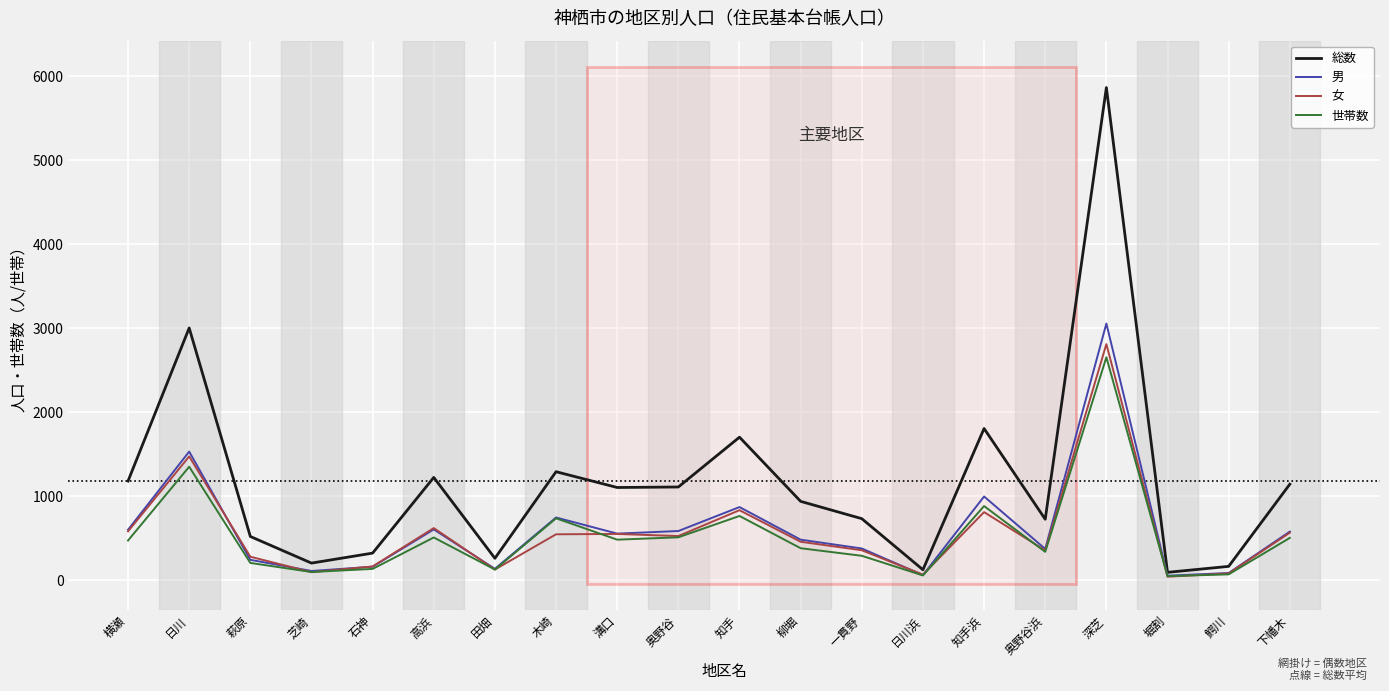

Is it true that 総数 equals 1185 at 奥野谷浜?

False